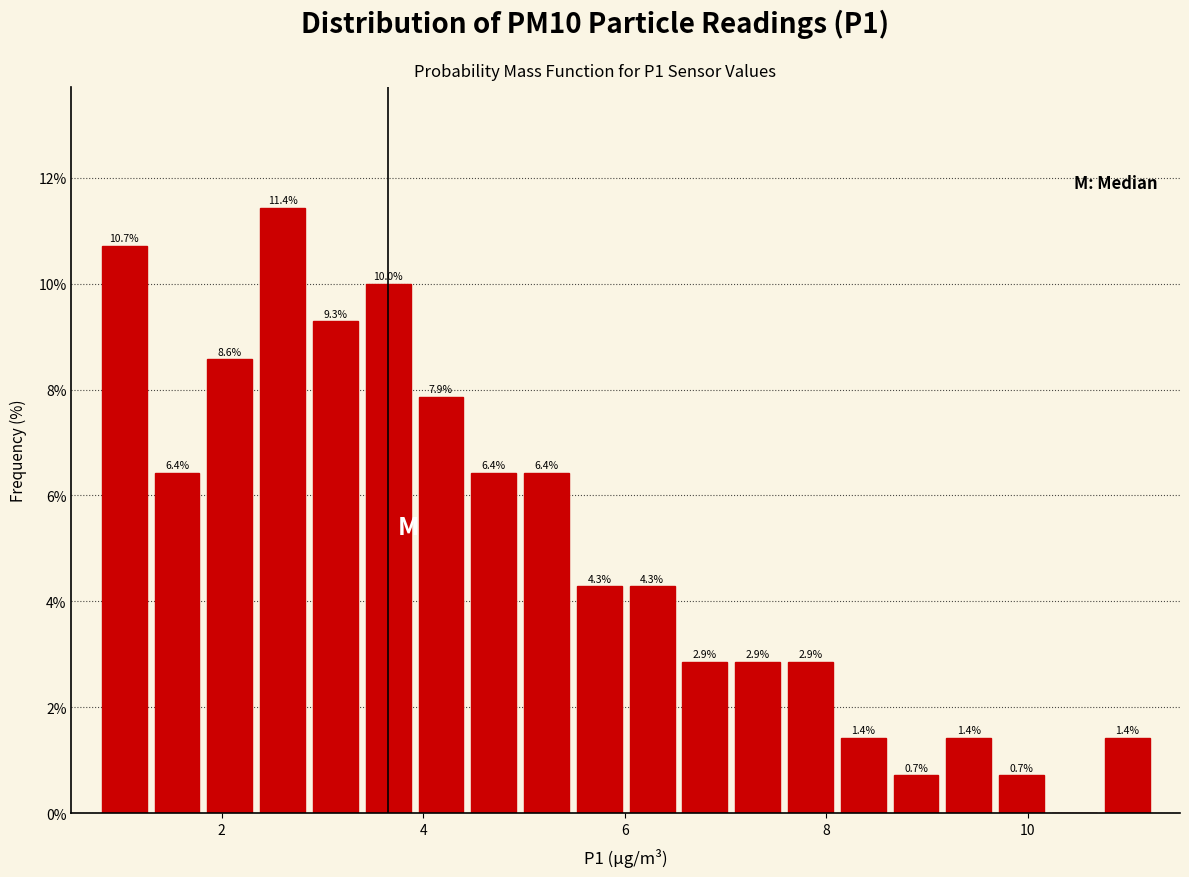

Read against the x-axis, roughly where is the centre of the tallest bar?

2.6